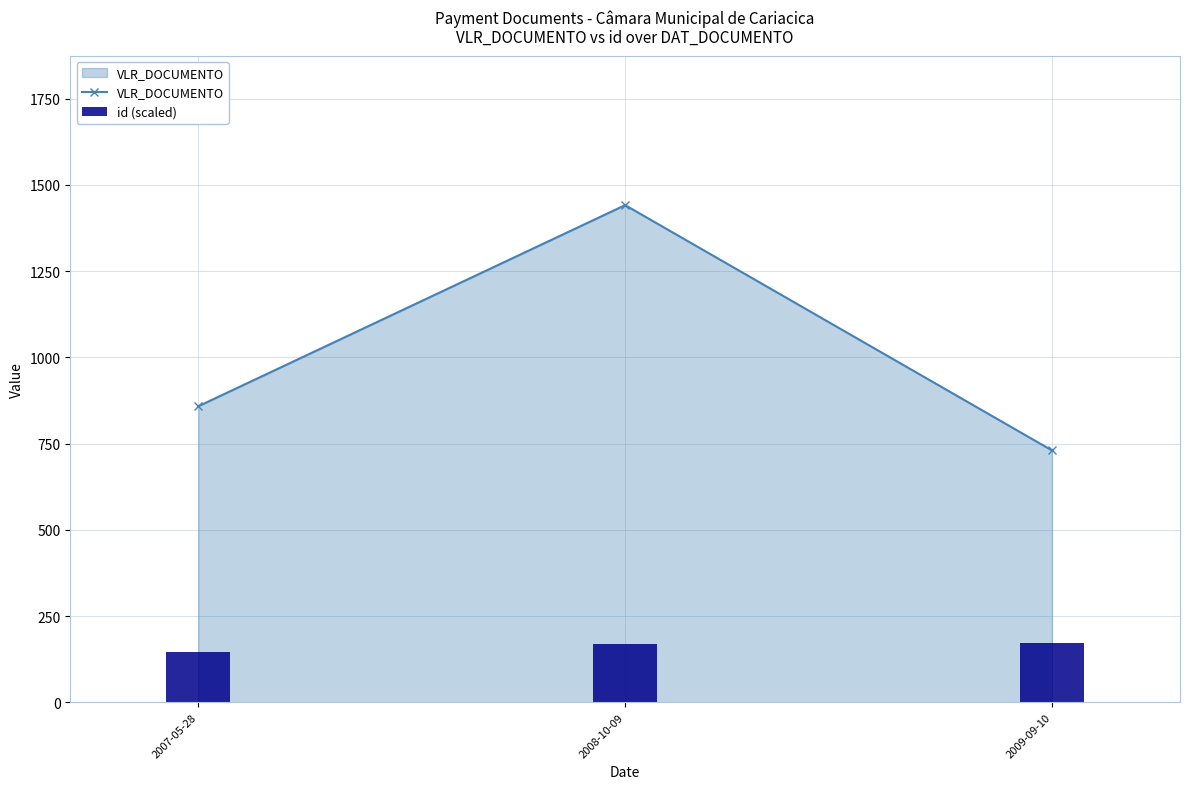

Reading left to right, what are all the values shown in this chart?

VLR_DOCUMENTO: 2007-05-28=858.0	2008-10-09=1441.0	2009-09-10=730.0
id (scaled): 2007-05-28=144.9	2008-10-09=167.5	2009-09-10=172.9